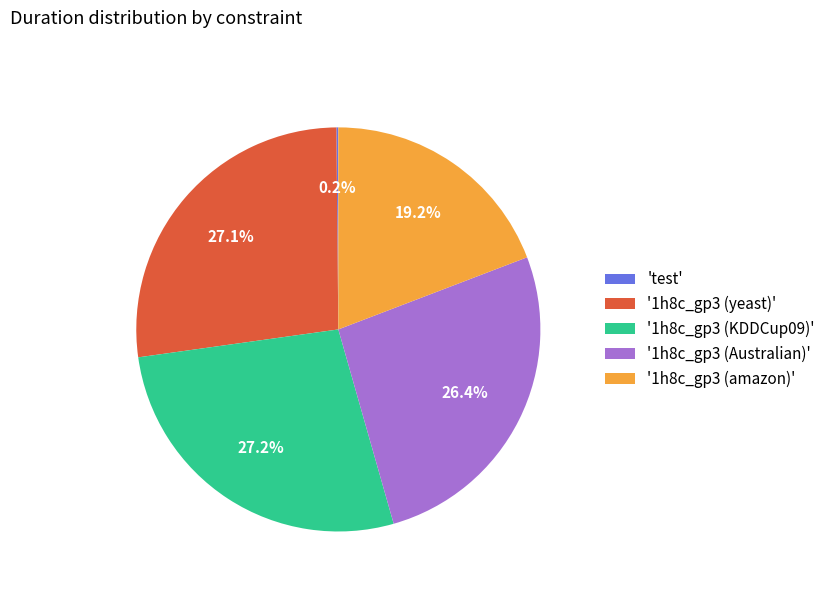

Between '1h8c_gp3 (amazon)' and '1h8c_gp3 (yeast)', which is larger?

'1h8c_gp3 (yeast)'